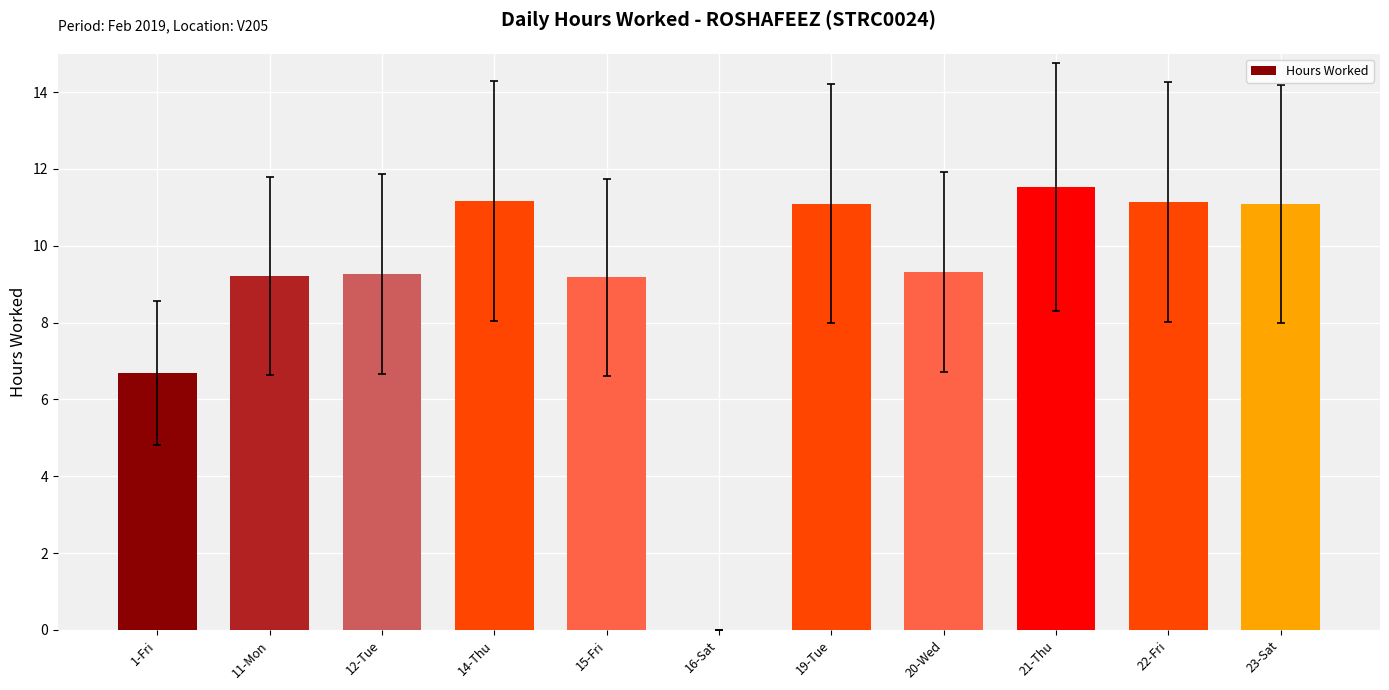

At which label is the value closest to 5?

1-Fri